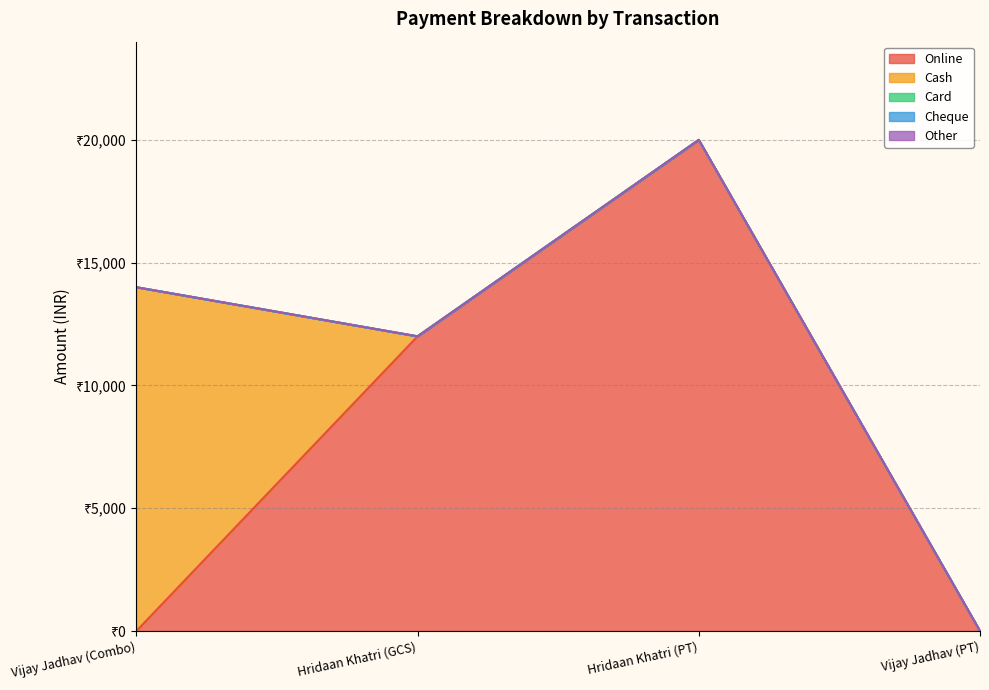

Rank the series by their maximum value, from highest to lowest.

Online, Cash, Card, Cheque, Other